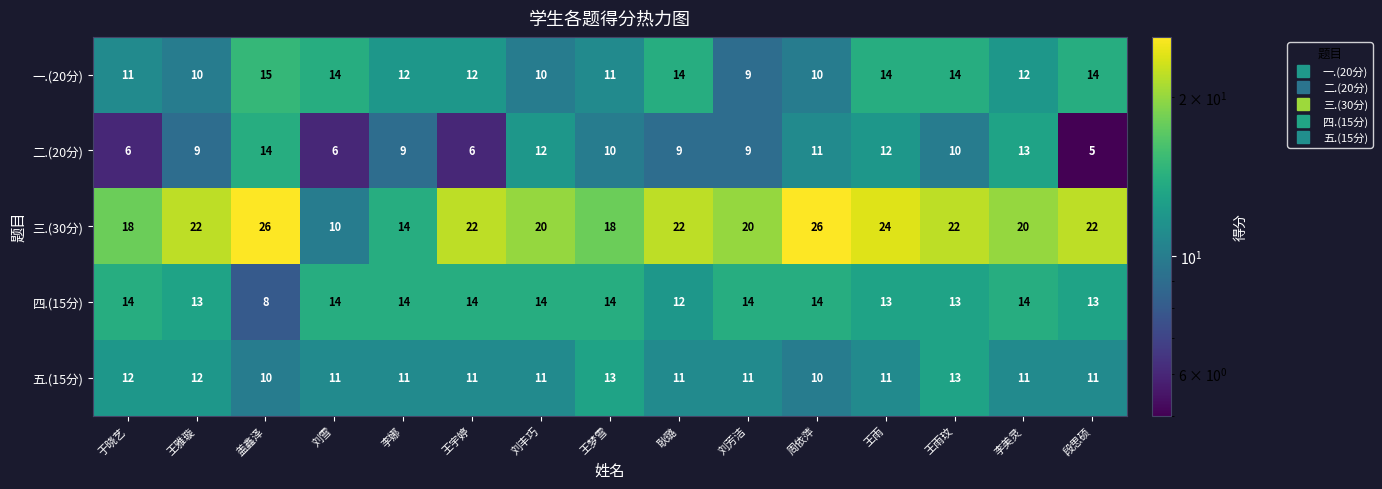

Is the value of 二.(20分) at 刘丰巧 greater than the value of 四.(15分) at 王梦雪?

No